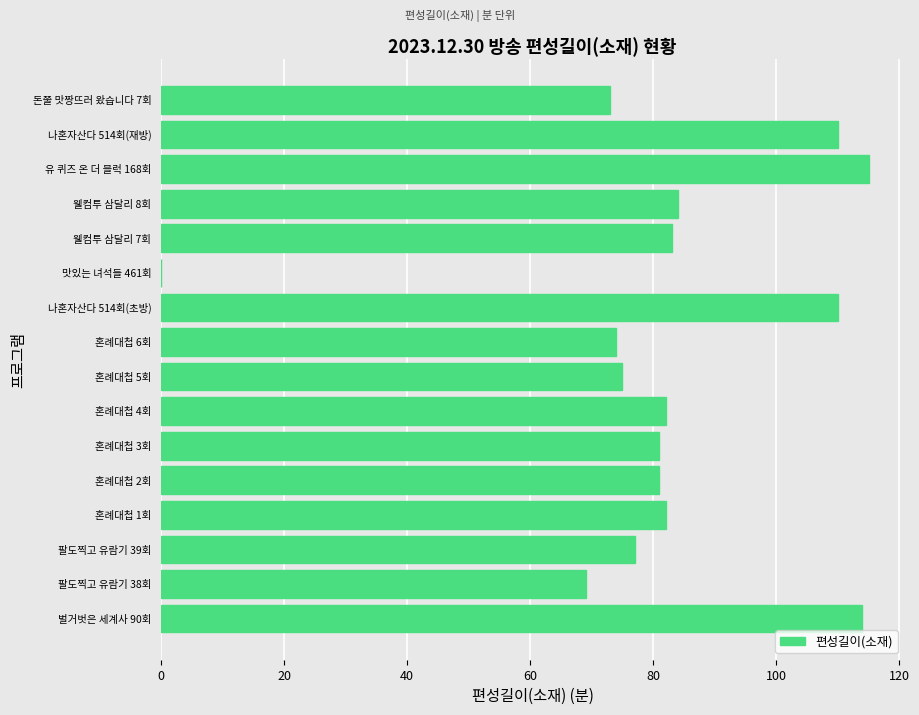

Between 웰컴투 삼달리 7회 and 벌거벗은 세계사 90회, which is larger?

벌거벗은 세계사 90회